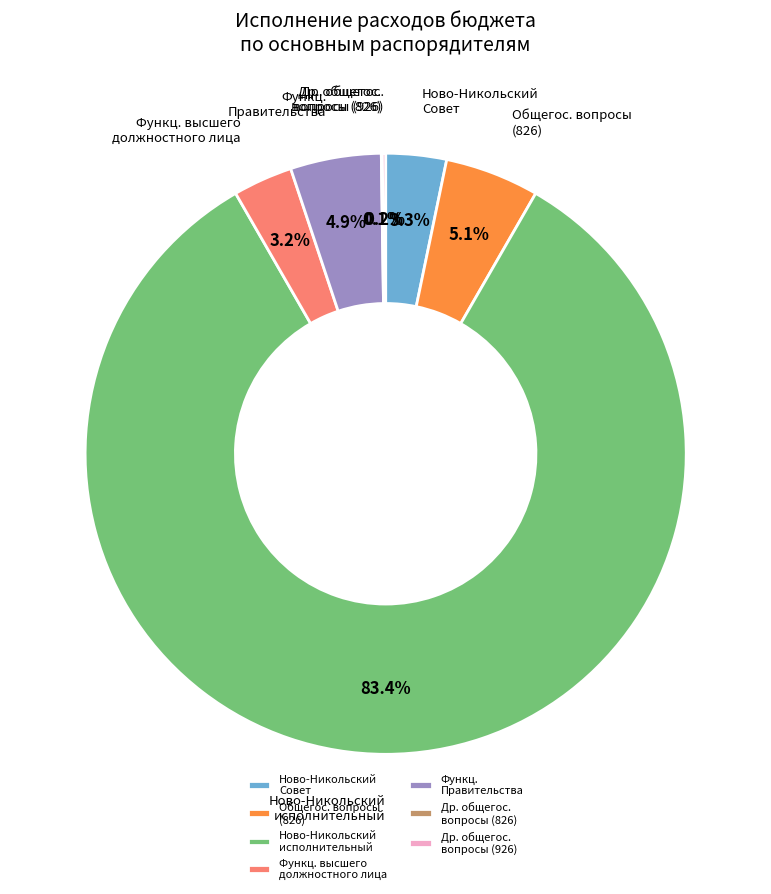

Which slice is the largest?

Ново-Никольский исполнительный